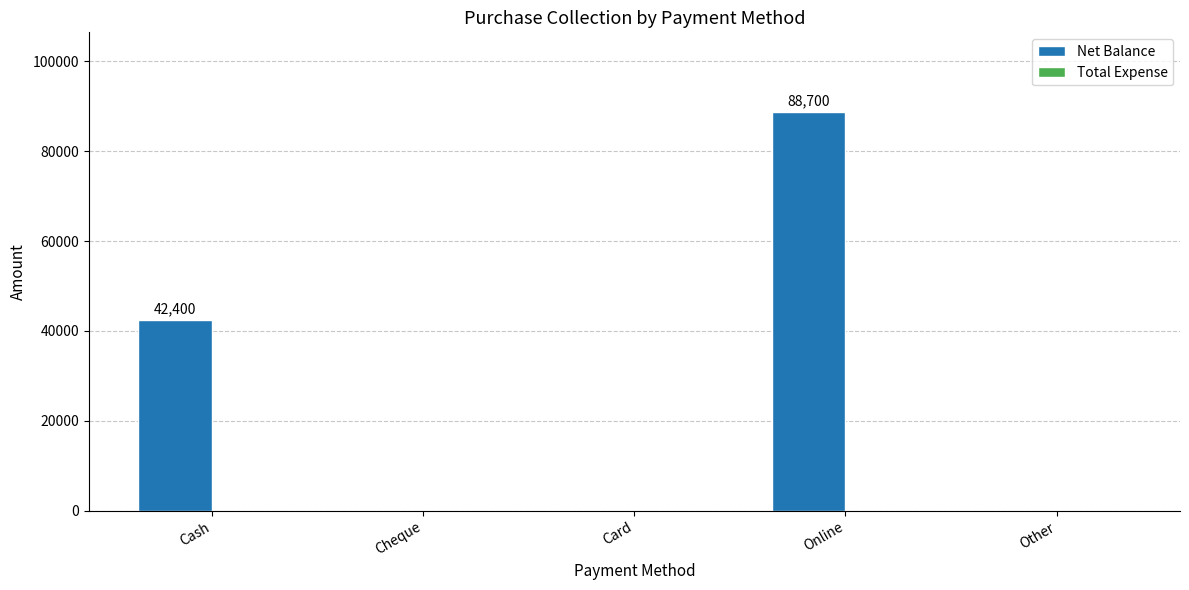

The value at Cash is 42400. True or false?

True